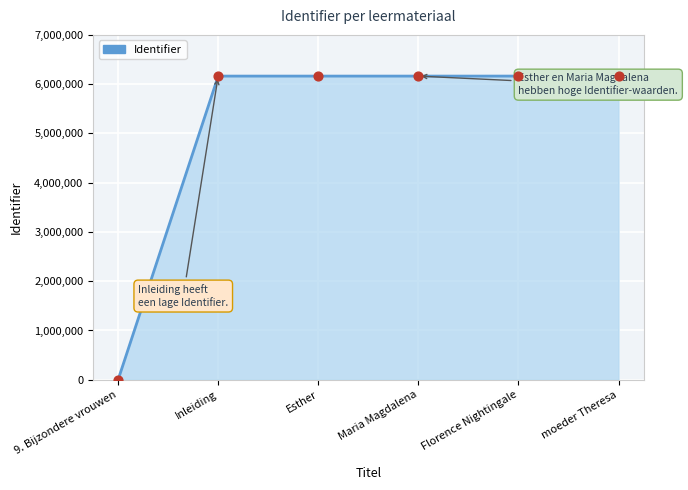

Approximately how many times larger is the value at Maria Magdalena compared to moeder Theresa?

1.0